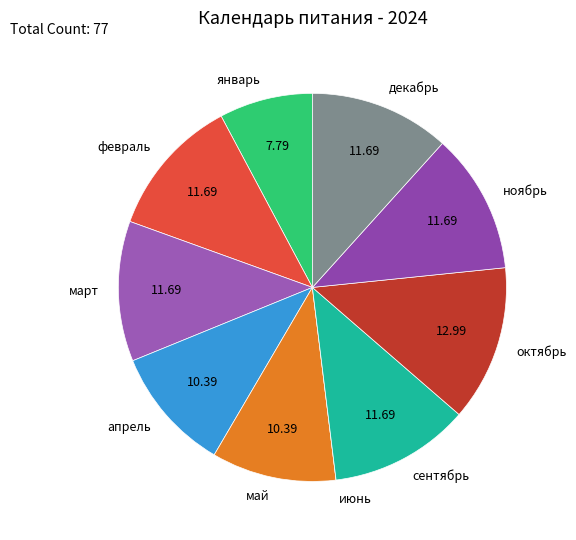

Does февраль represent more than half of the total?

No